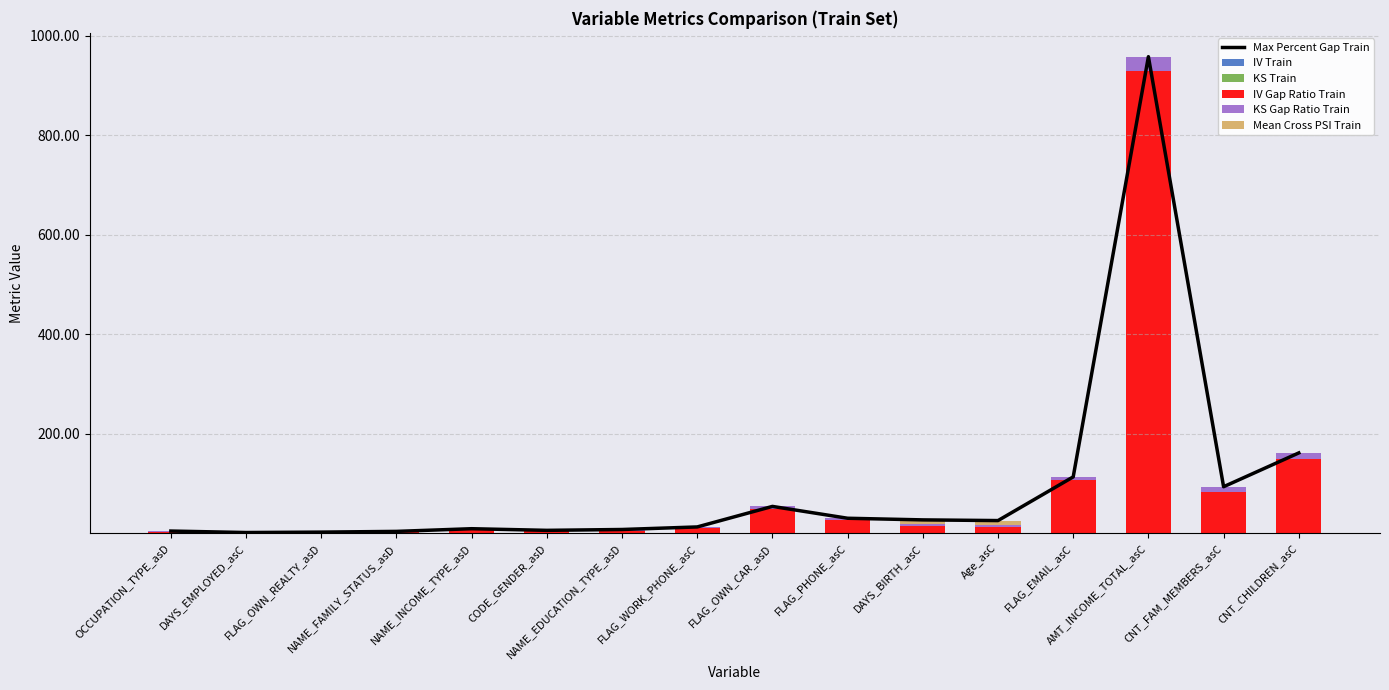

Rank the series at FLAG_PHONE_asC from lowest to highest value.

IV Train, Mean Cross PSI Train, KS Train, KS Gap Ratio Train, IV Gap Ratio Train, Max Percent Gap Train